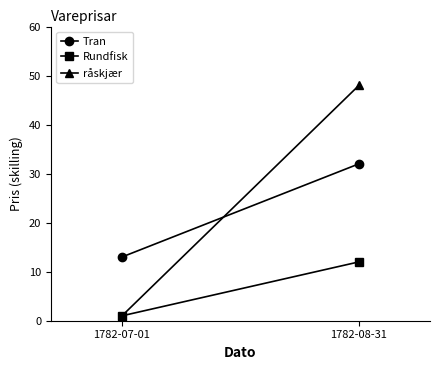

At which category is the sum across all series the highest?

1782-08-31